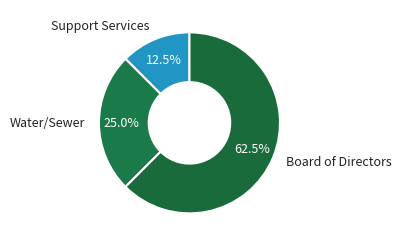

Which slice represents more than half of the pie?

Board of Directors